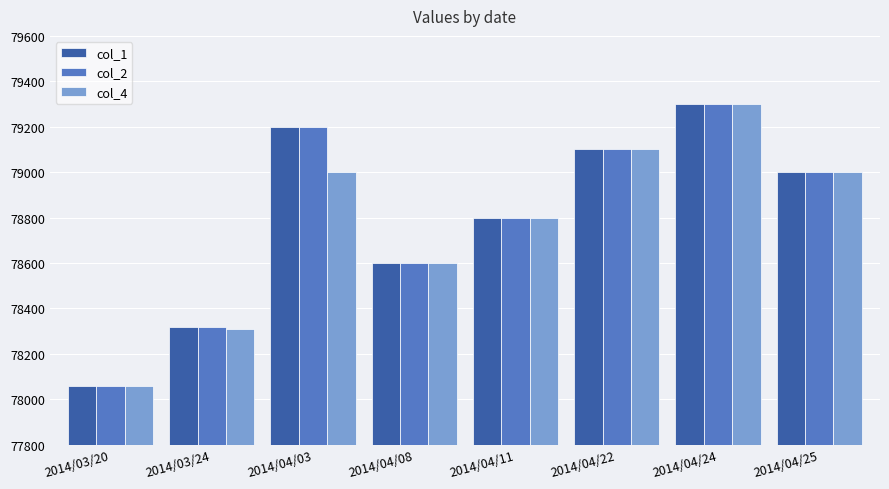

Where is col_2 nearest to the value 78680?

2014/04/08